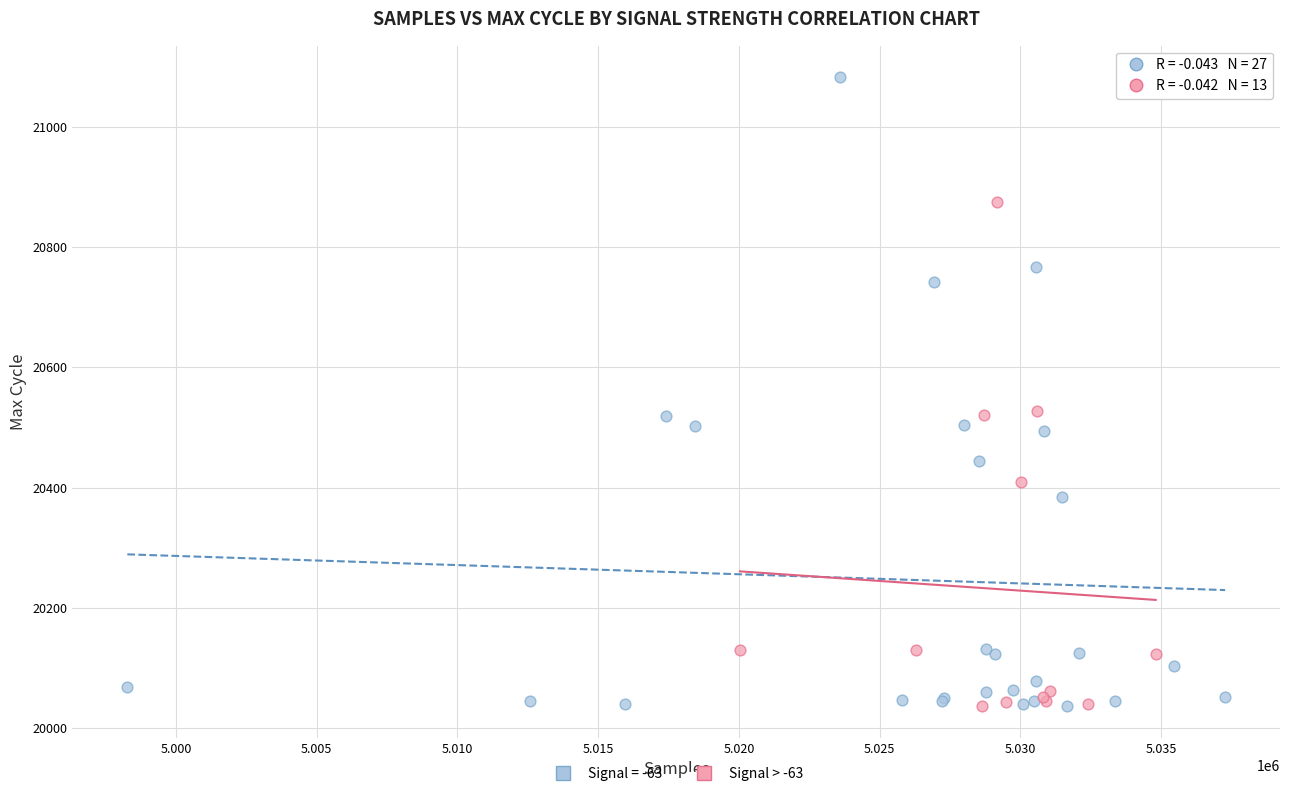

Which series has the widest spread of Y values?

Signal = -63